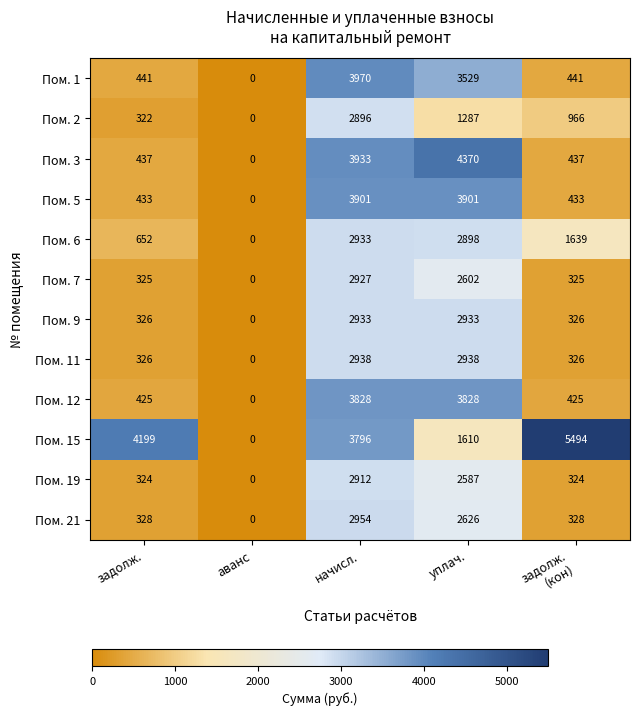

Between уплач. and задолж.
(кон), which series saw the biggest shift?

Пом. 3